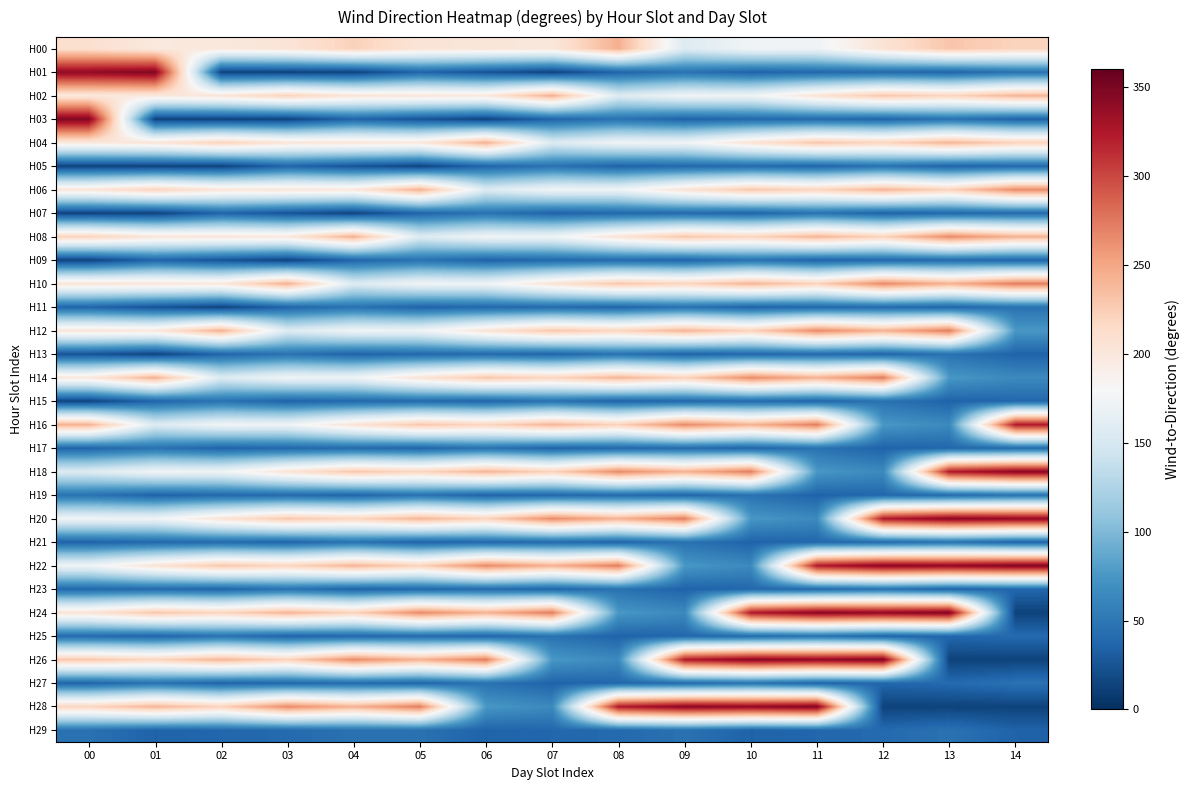

Which category has the highest value across all series?

01